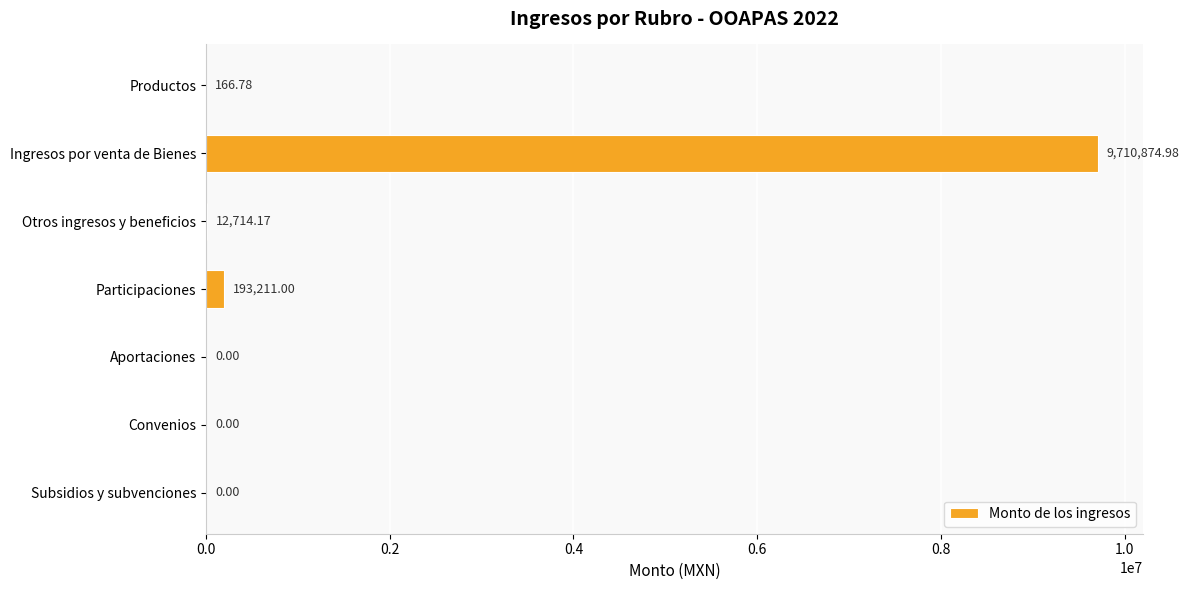

Where is the data nearest to the value 4855437?

Participaciones